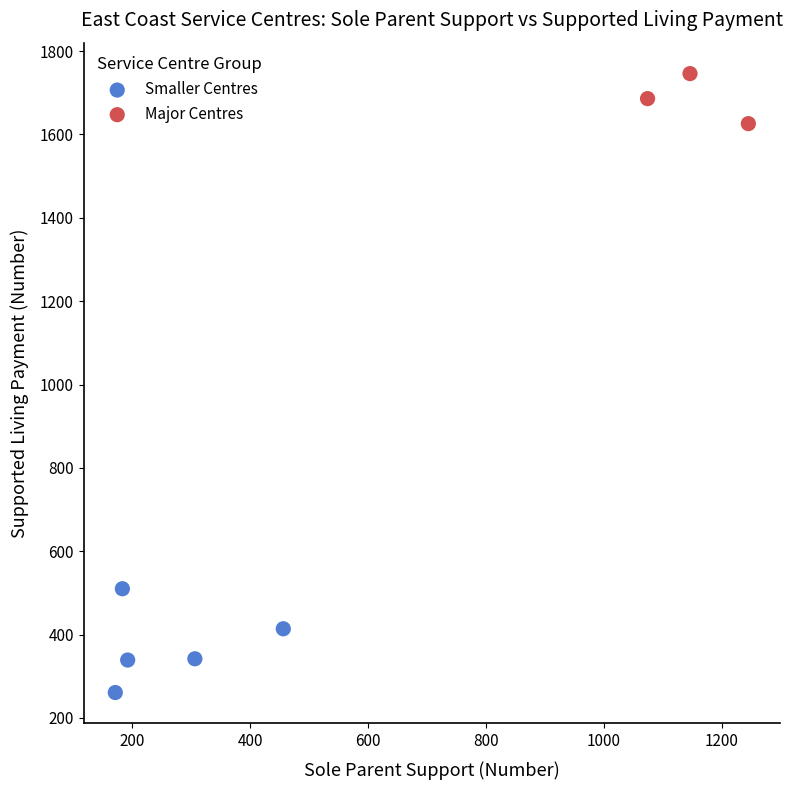

Which series contains the lowest Y value?

Smaller Centres